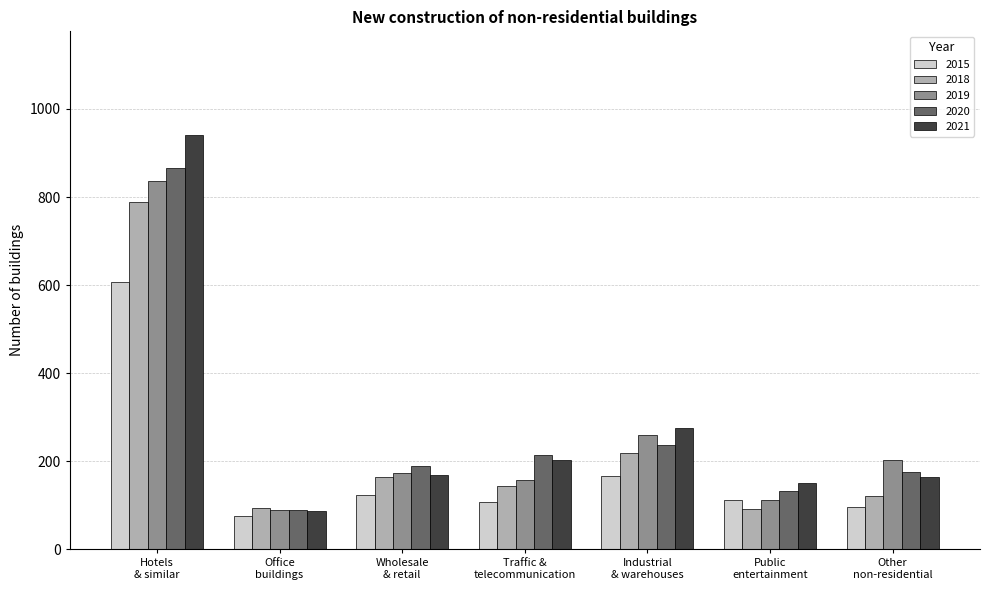

What is the difference between the second highest and second lowest values in the 2021 series?

124